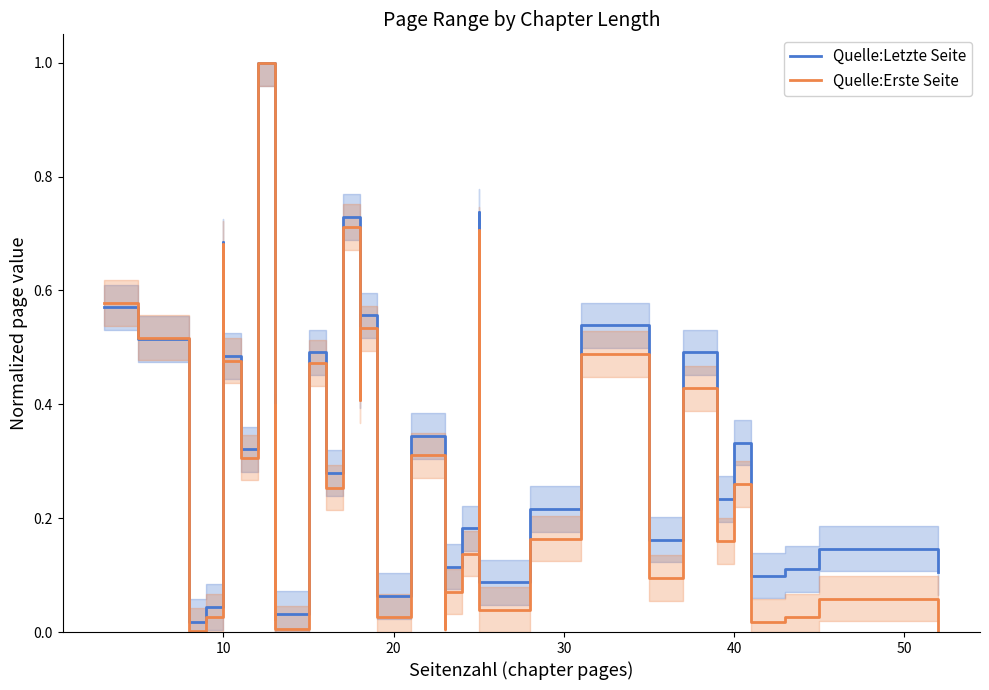

Reading left to right, transcribe all the data shown in this chart.

Quelle:Letzte Seite: 0.6	0.5	0.0	0.0	0.7	0.5	0.3	1.0	0.0	0.4	0.0	0.5	0.3	0.6	0.7	0.4	0.6	0.1	0.1	0.3	0.1	0.1	0.2	0.5	0.7	0.1	0.1	0.2	0.5	0.2	0.5	0.4	0.2	0.3	0.1	0.1	0.1	0.1
Quelle:Erste Seite: 0.6	0.5	0.0	0.0	0.7	0.5	0.3	1.0	0.0	0.4	0.0	0.5	0.3	0.6	0.7	0.4	0.5	0.1	0.0	0.3	0.0	0.1	0.1	0.4	0.7	0.0	0.0	0.2	0.5	0.1	0.4	0.3	0.2	0.3	0.0	0.0	0.1	0.0